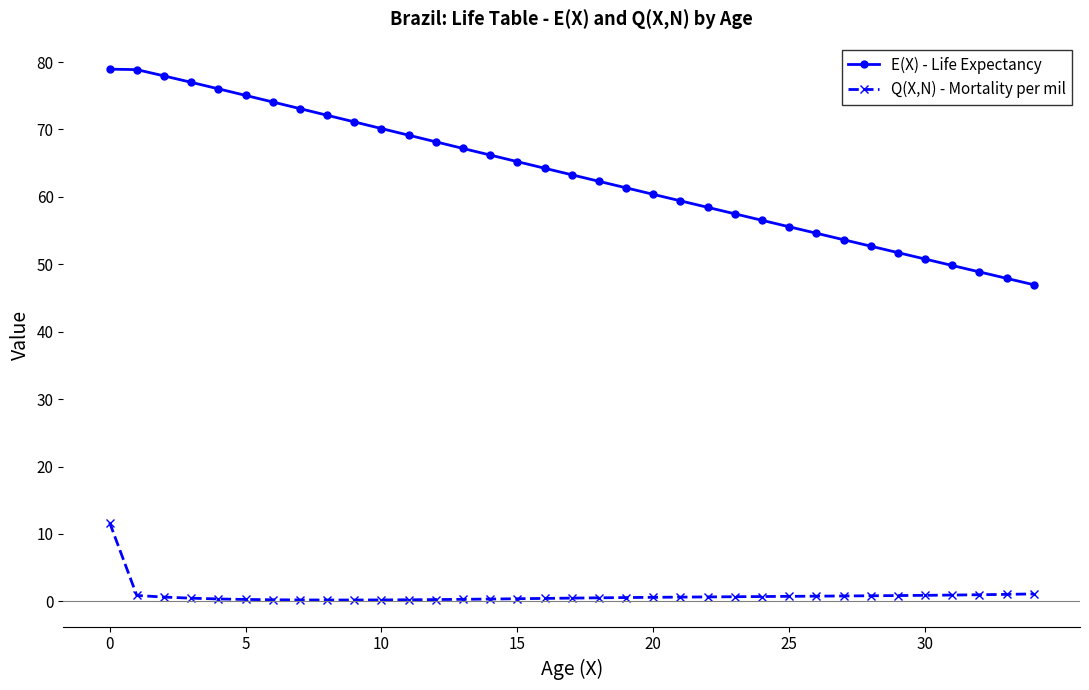

List the series in order of their peak value, lowest first.

Q(X,N) - Mortality per mil, E(X) - Life Expectancy